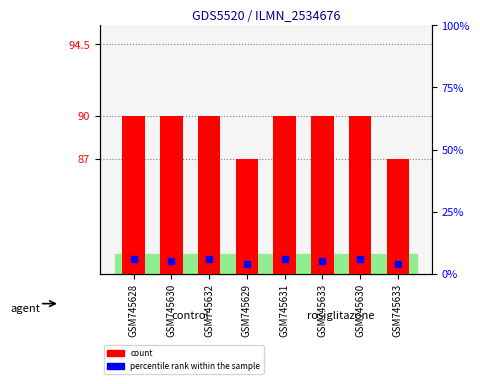

At how many categories does at least one series exceed 30?

6